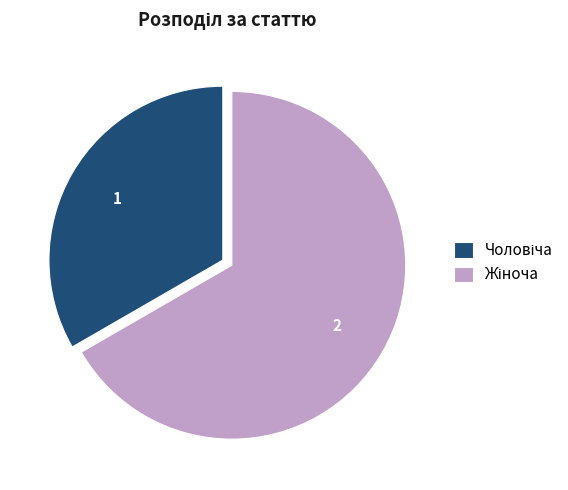

Is there a majority slice in this chart?

Yes